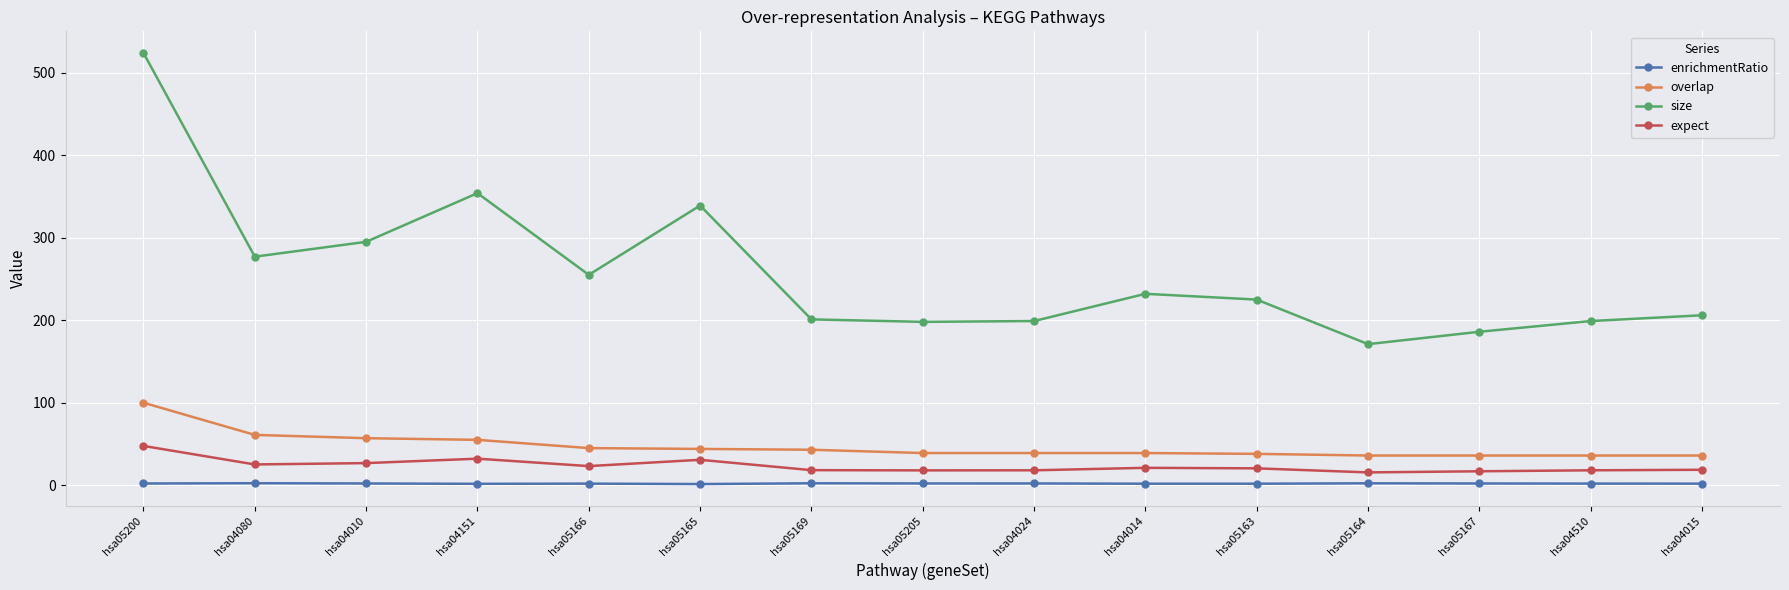

Is the value of overlap at hsa04015 greater than the value of expect at hsa05164?

Yes